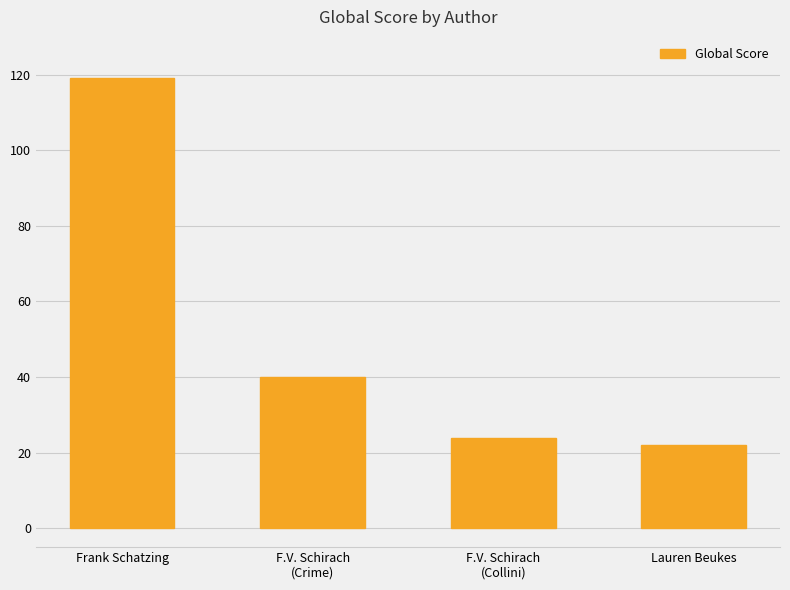

How many distinct data groups are displayed?

1